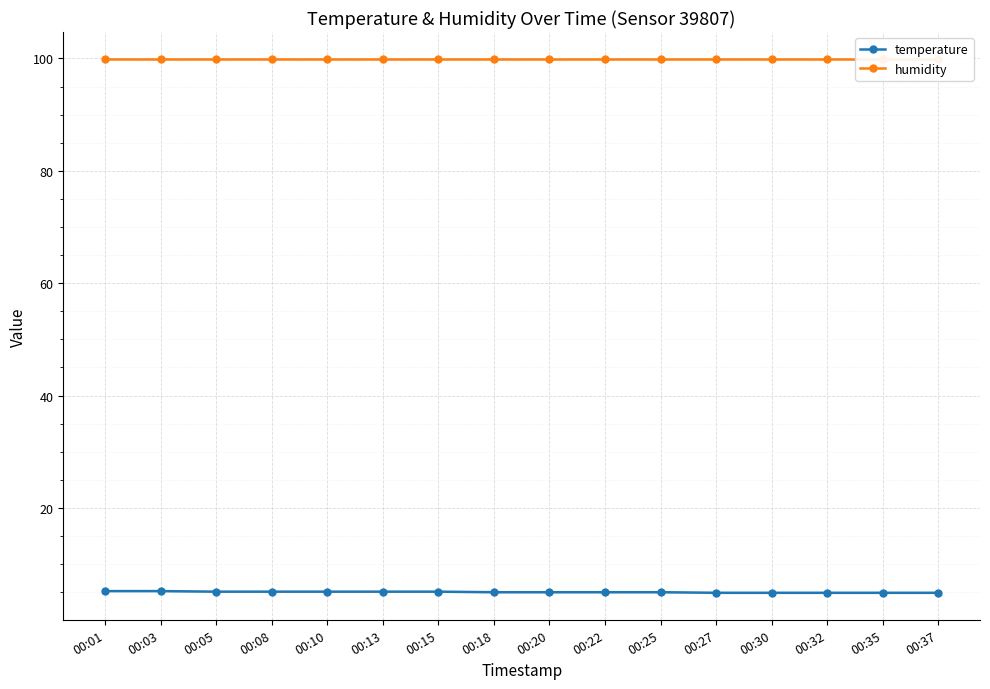

List the series in order of their overall mean, lowest first.

temperature, humidity